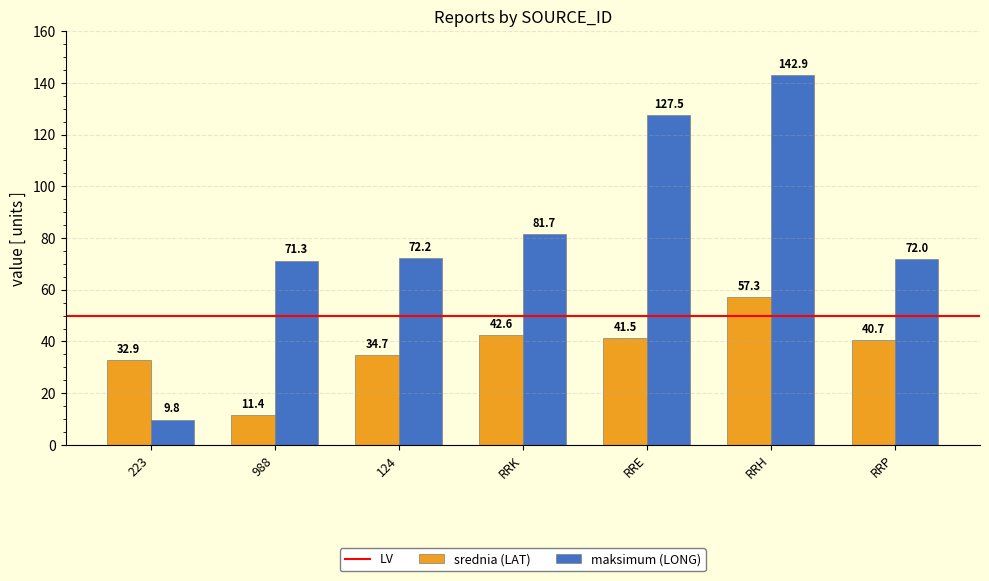

What is the difference between the maximum and minimum values in the srednia (LAT) series?

45.9